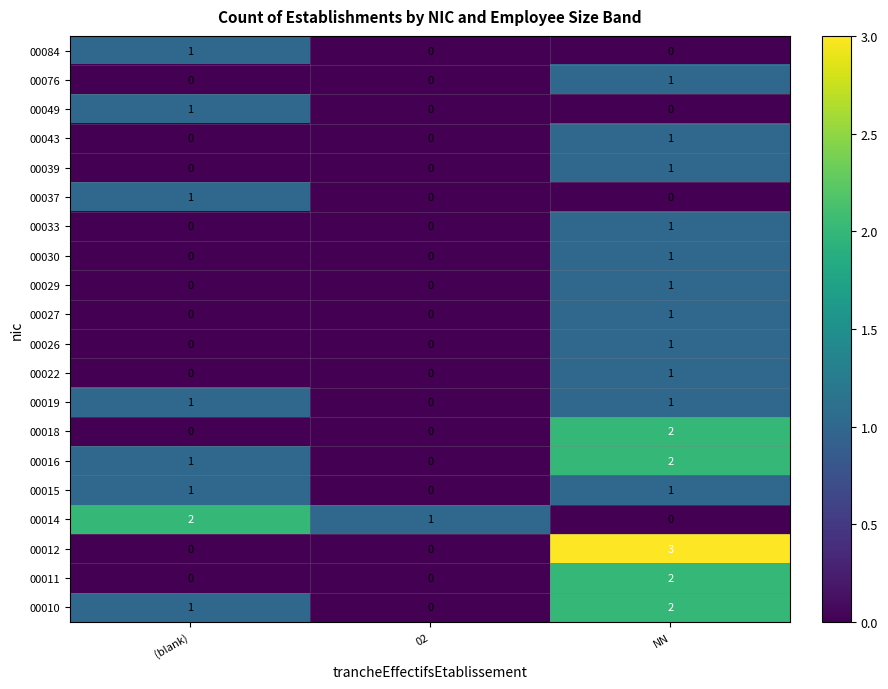

Which category has the highest value across all series?

NN